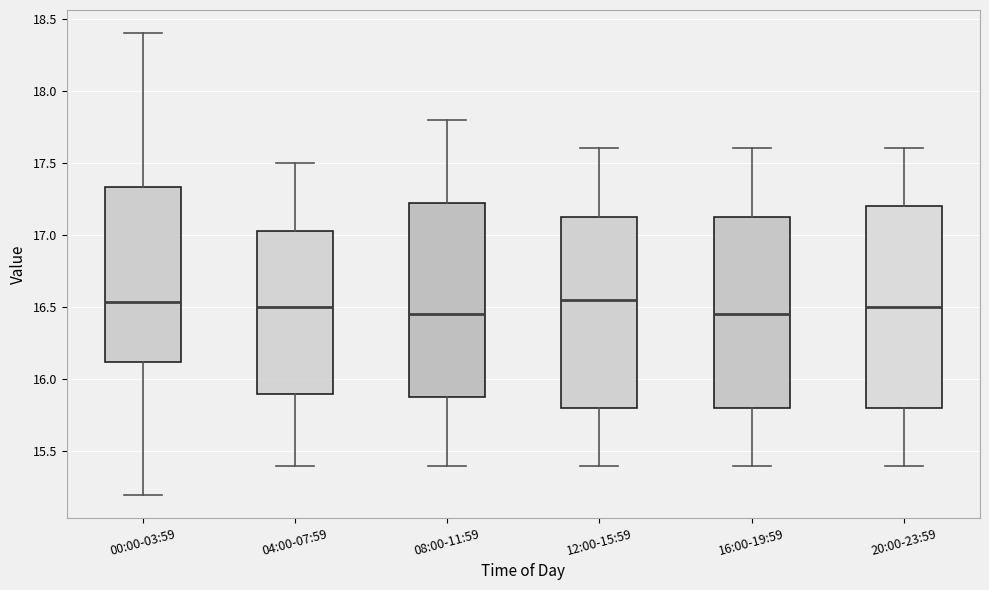

Where does the upper whisker of the box for 20:00-23:59 end on the y-axis? The values are not printed on the chart, so give them approximately, as read against the axis.

17.60